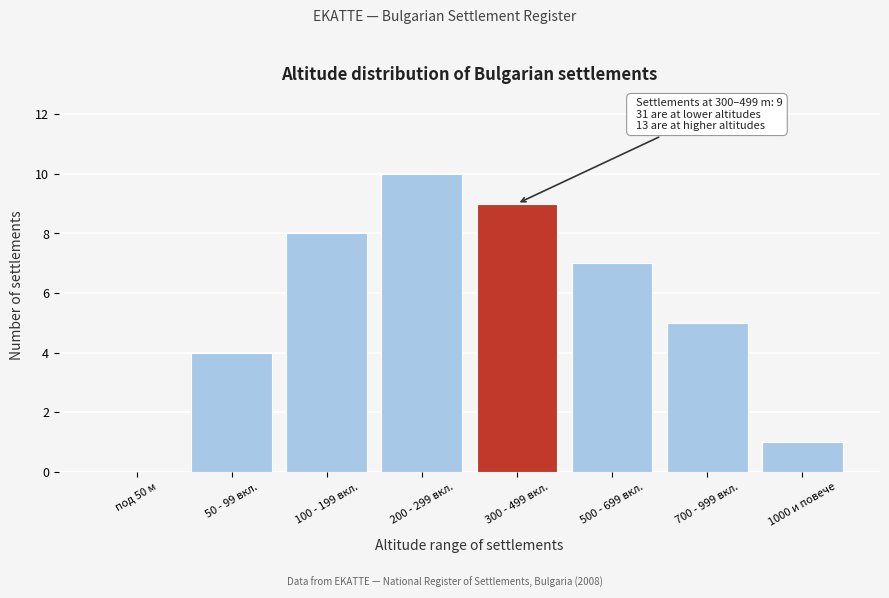

Reading left to right, what are all the values shown in this chart?

под 50 м=0	50 - 99 вкл.=4	100 - 199 вкл.=8	200 - 299 вкл.=10	300 - 499 вкл.=9	500 - 699 вкл.=7	700 - 999 вкл.=5	1000 и повече=1